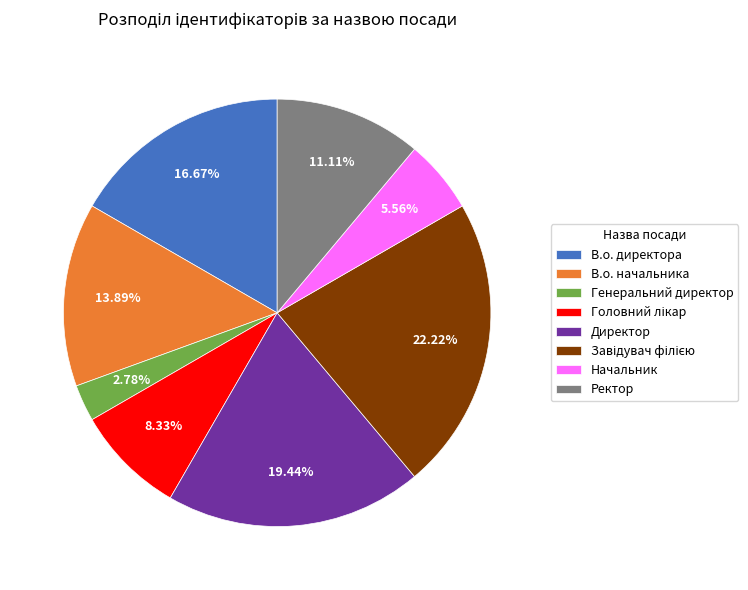

True or false: Генеральний директор accounts for 3% of the total.

True